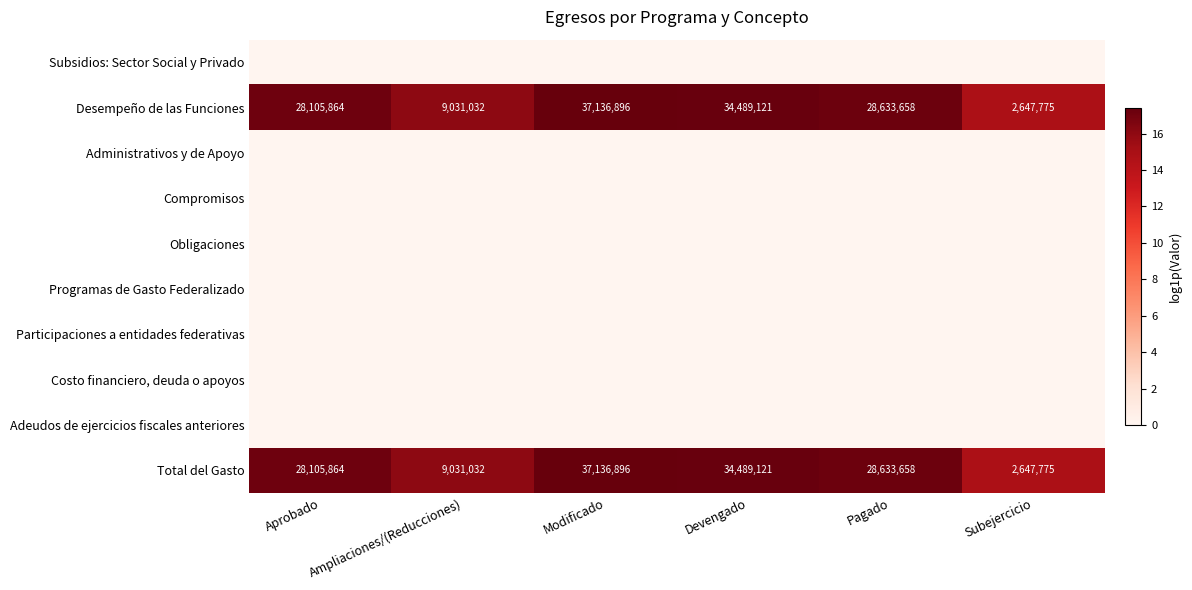

What is the sum of the Total del Gasto values at Modificado and Pagado?

65770554